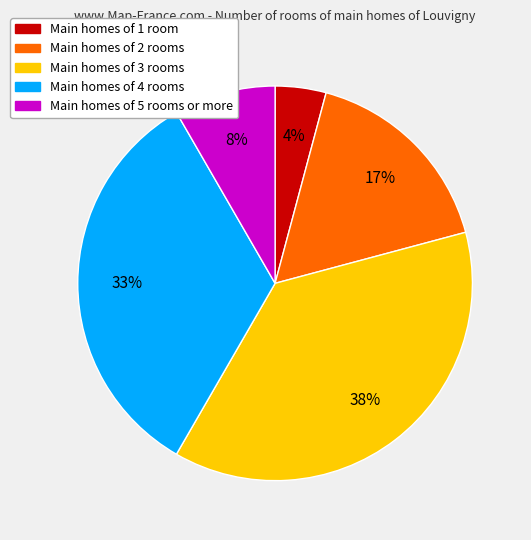

To the nearest percent, what percentage of the pie is Main homes of 5 rooms or more?

8%